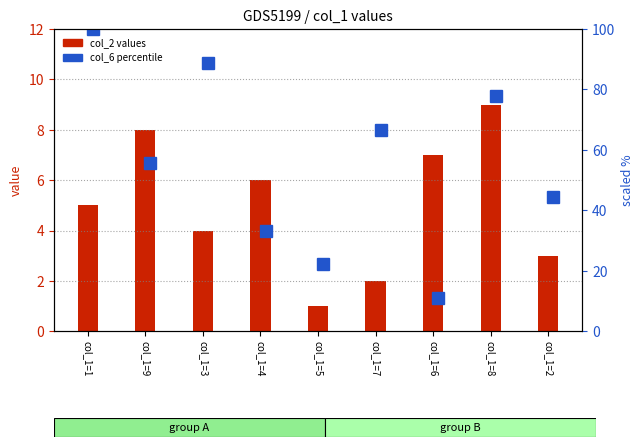

List the series in order of their overall mean, lowest first.

col_2 (primary), col_6 (percentile)